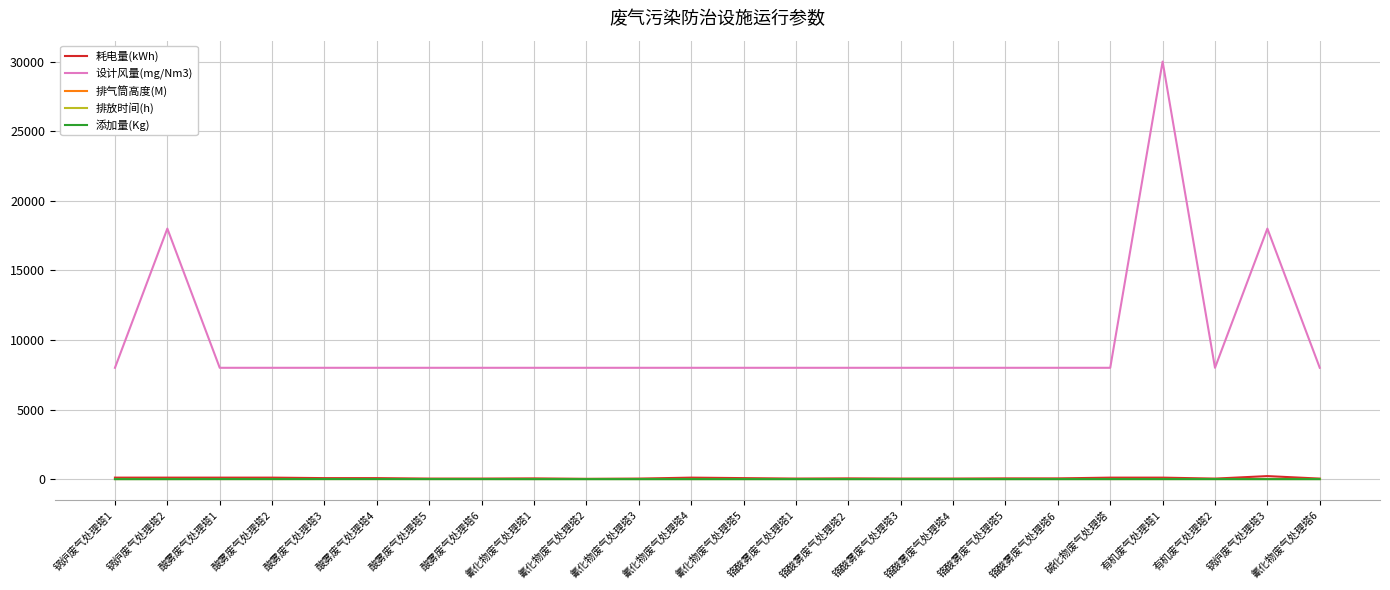

The 耗电量(kWh) series shows 22.0 at 氰化物废气处理塔2. True or false?

True